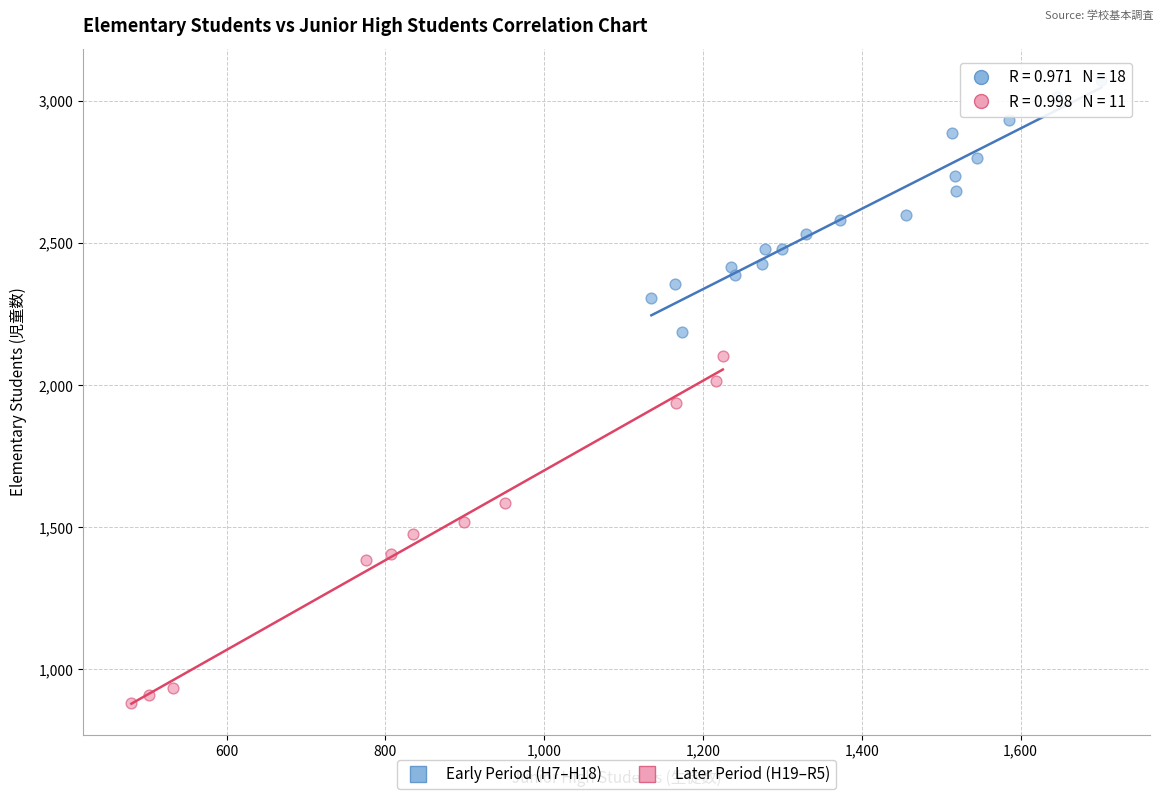

Which series contains the lowest Y value?

Later Period (H19–R5)